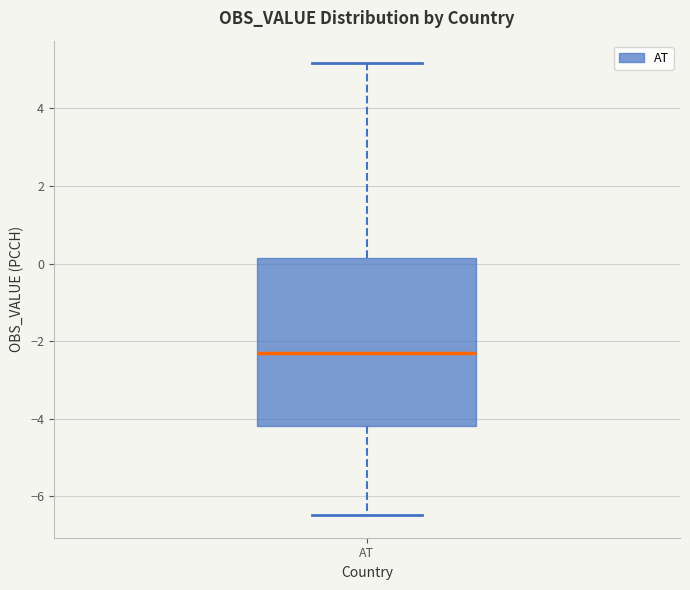

Read this box plot against the y-axis: the position of the median line, the range covered by the box, and the ends of both whiskers. The values are not printed on the chart, so give them approximately, as read against the axis.

median -2.2, box -4.2 to 0.2, whiskers -6.4 to 5.2